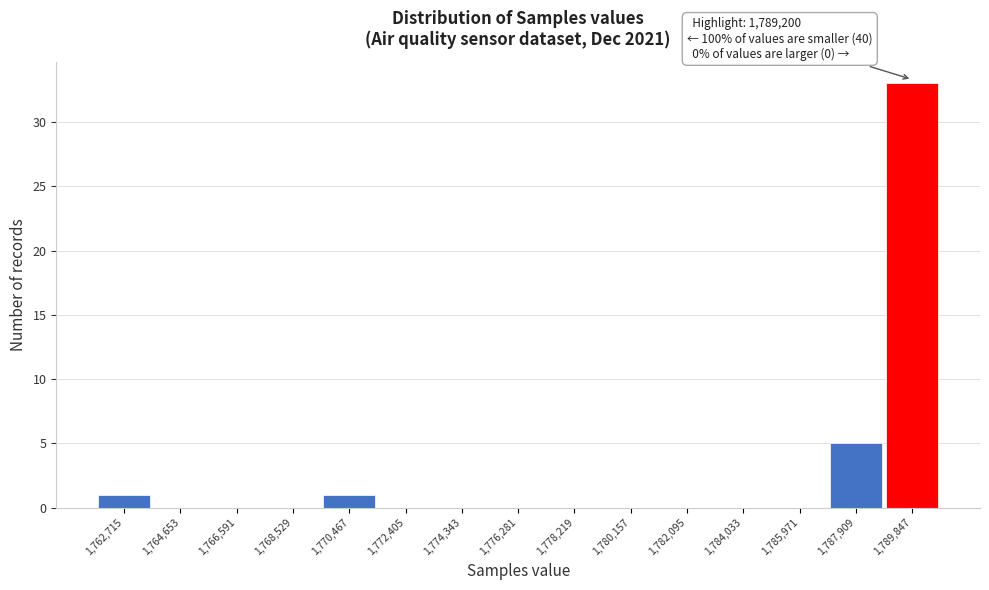

Which range on the x-axis has the tallest bar?

1788800 to 1790800